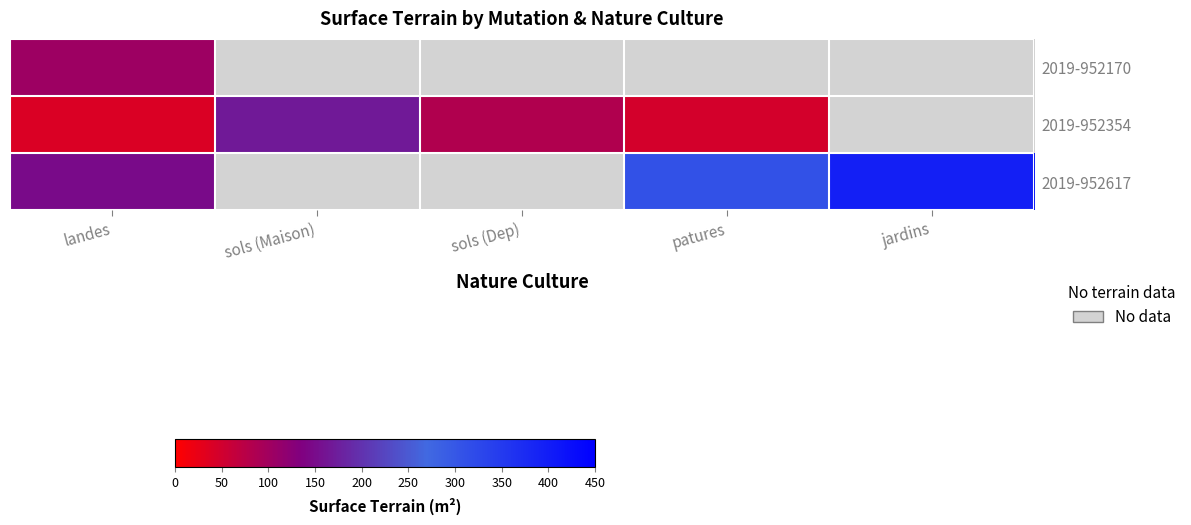

What is the maximum value for 2019-952617?

395.0